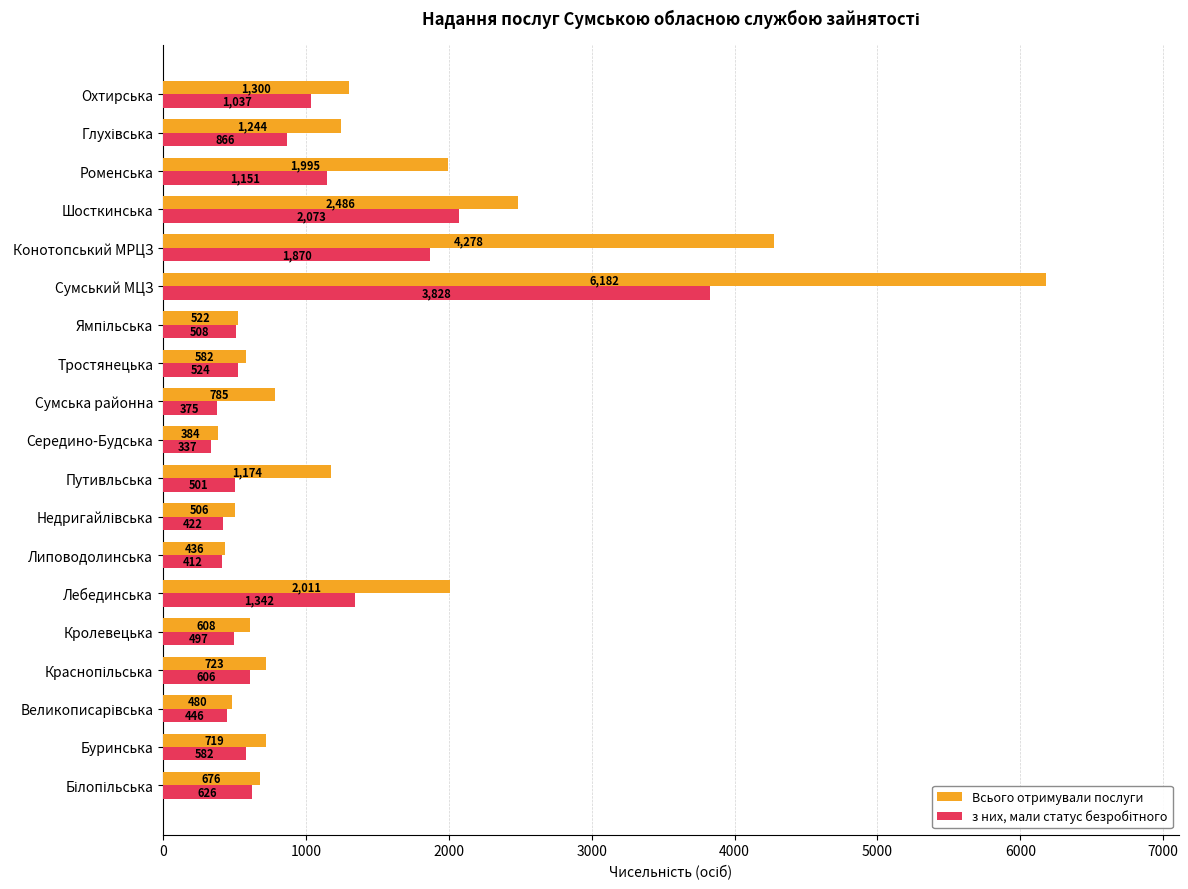

What is the approximate value of Всього отримували послуги at Середино-Будська?

384